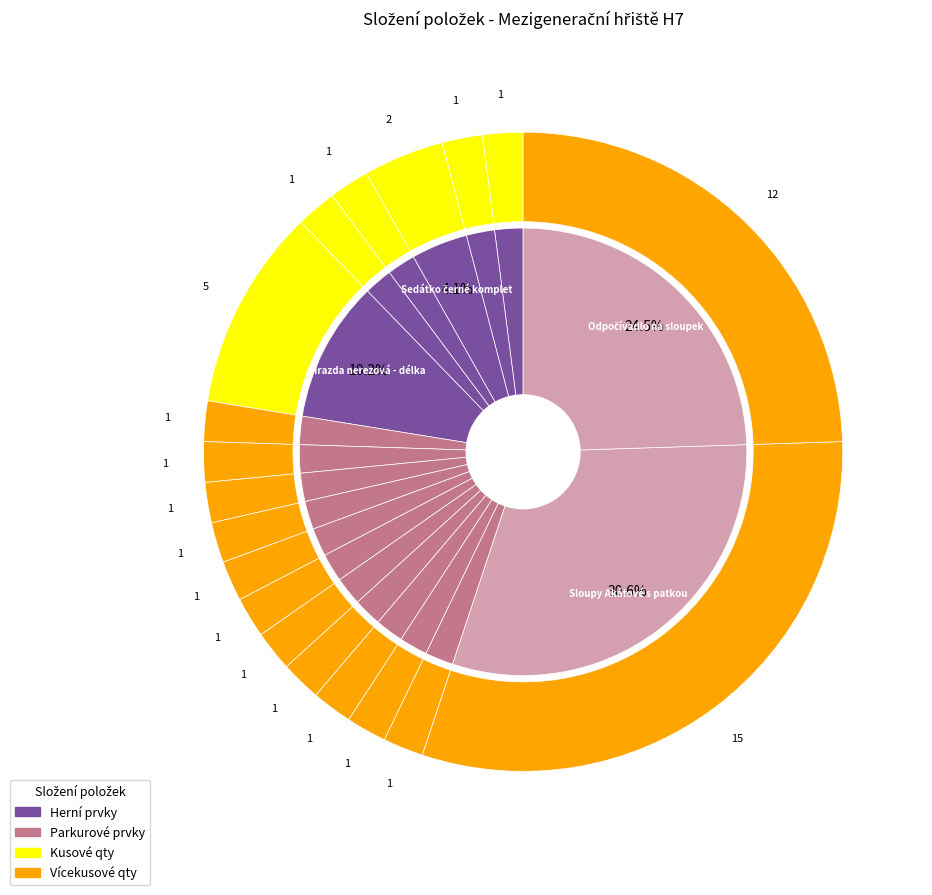

Is Akátová lávka the majority of the pie?

No